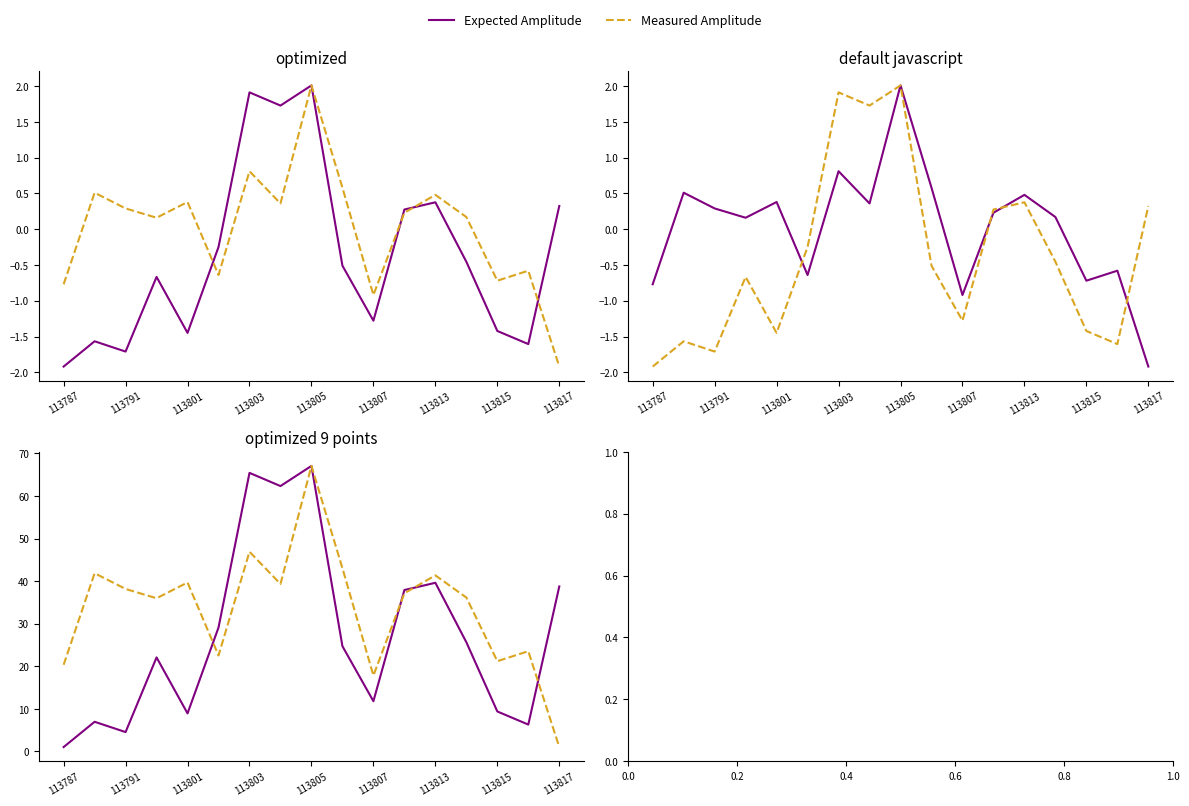

At how many categories does at least one series exceed 22?

14